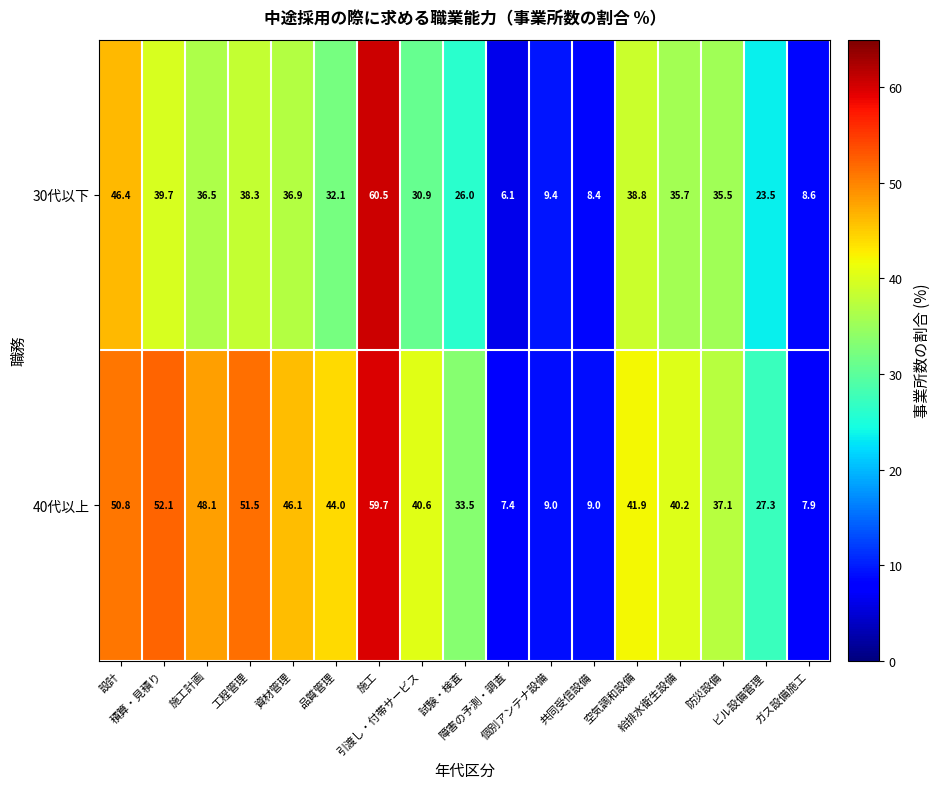

At which category is the sum across all series the highest?

施工